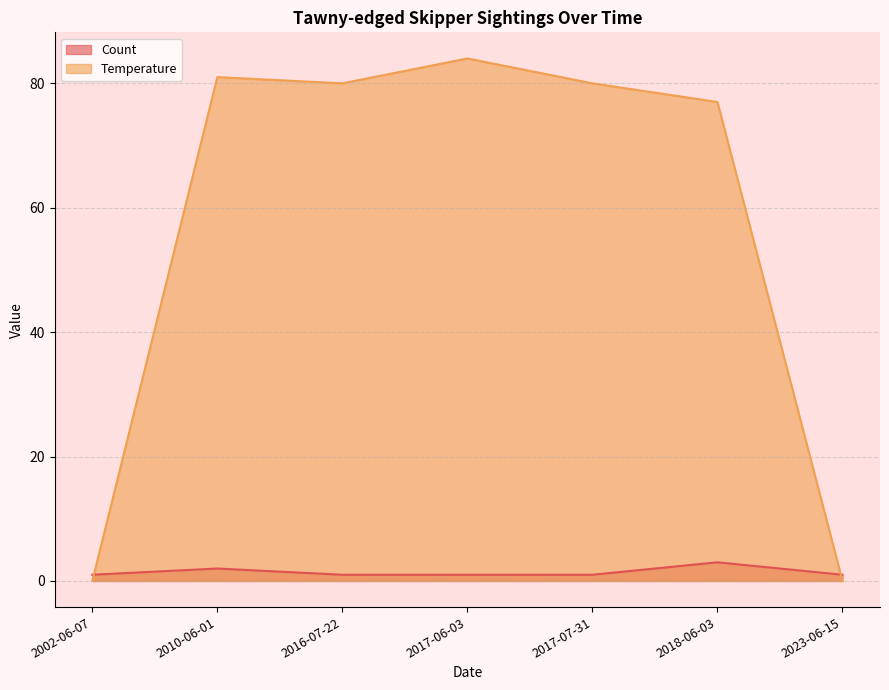

What are all the series names shown in the legend?

Count, Temperature